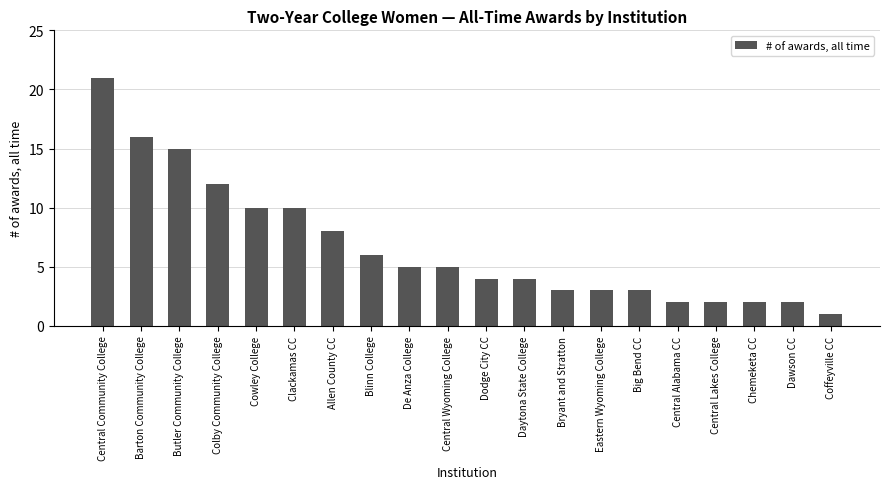

Reading left to right, transcribe all the data shown in this chart.

21	16	15	12	10	10	8	6	5	5	4	4	3	3	3	2	2	2	2	1